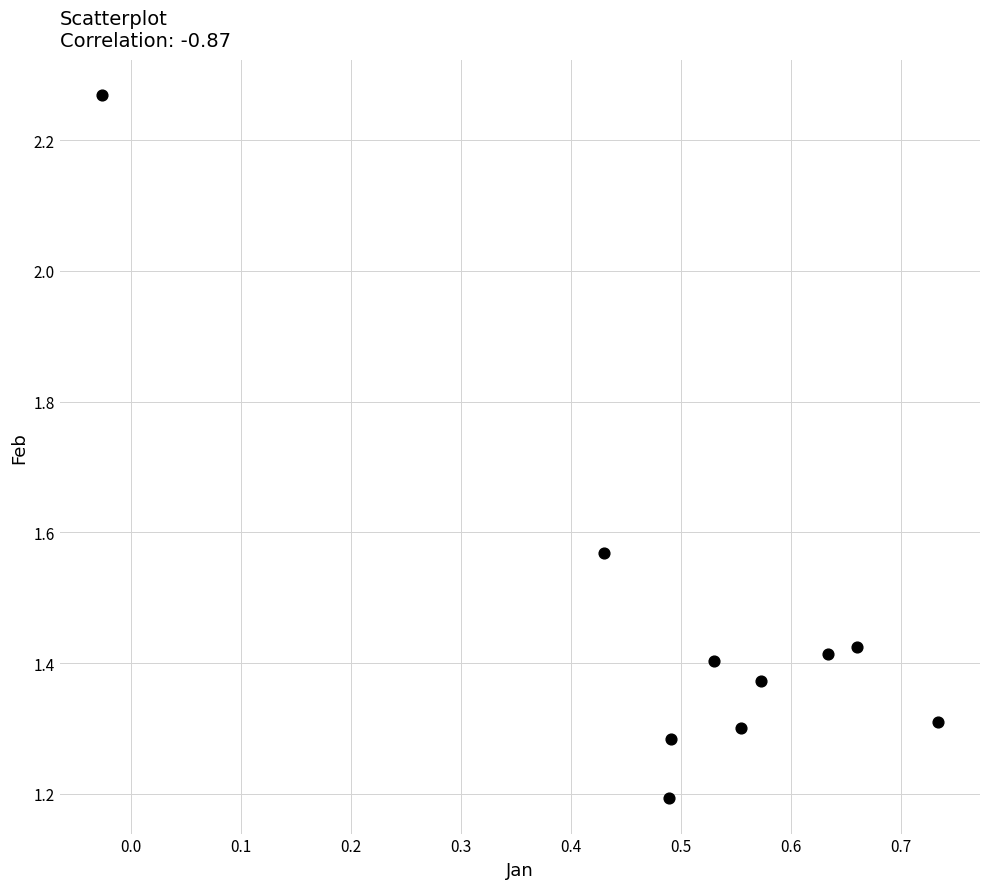

What Y value in the scatter plot is closest to 1?

1.2